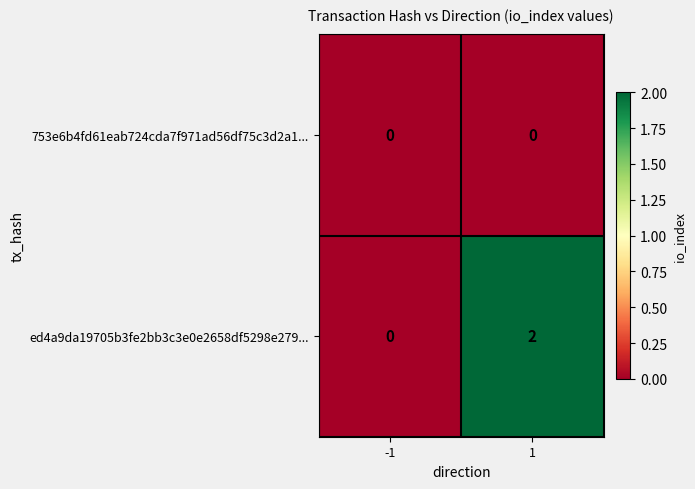

Which series changed the most between -1 and 1?

ed4a9da19705b3fe2bb3c3e0e2658df5298e279...